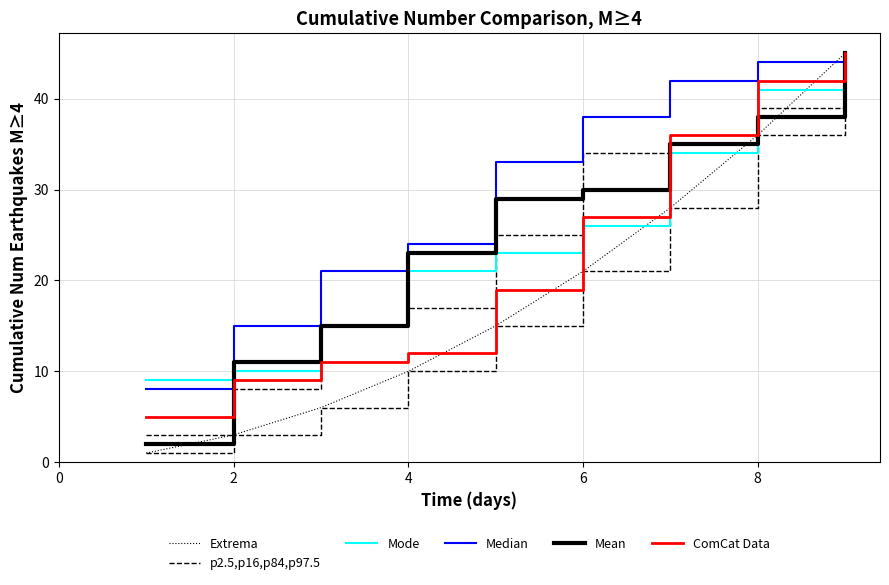

True or false: Extrema and Mean cross at least once.

False